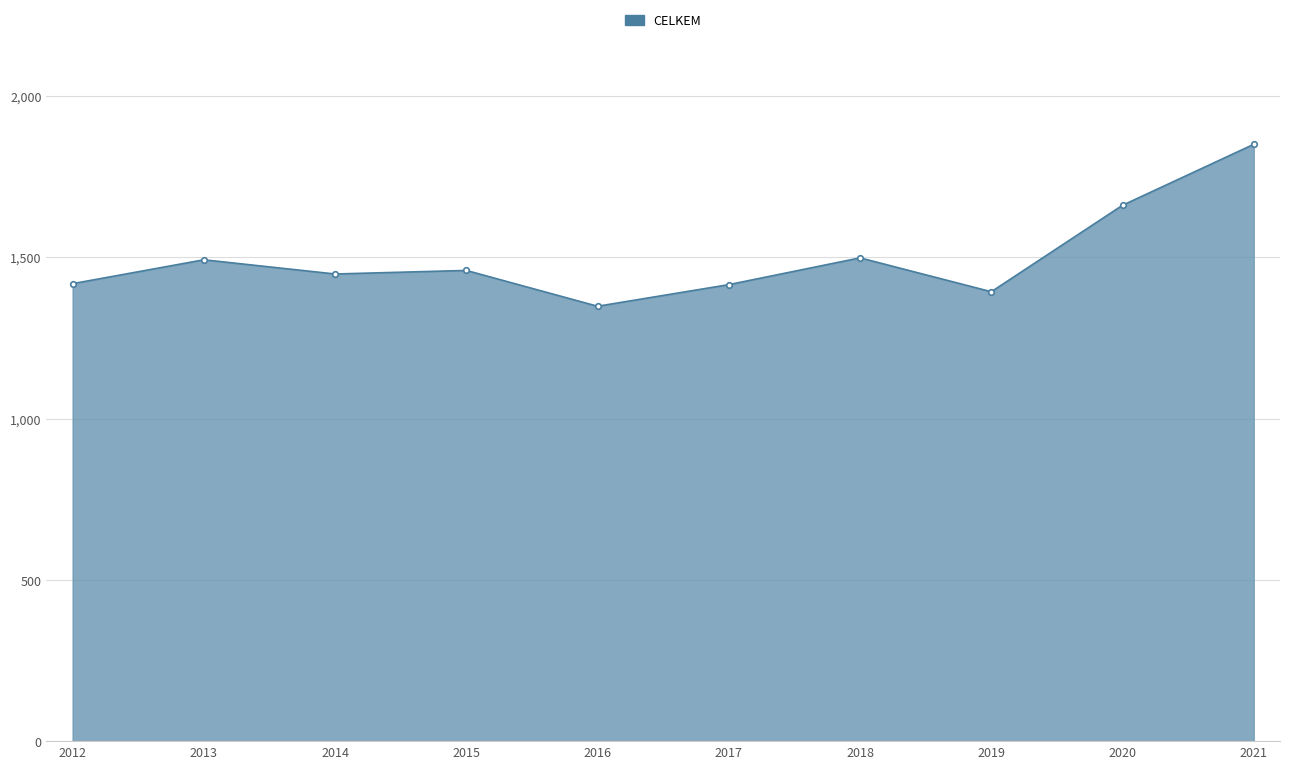

How many lines are shown in the chart?

1